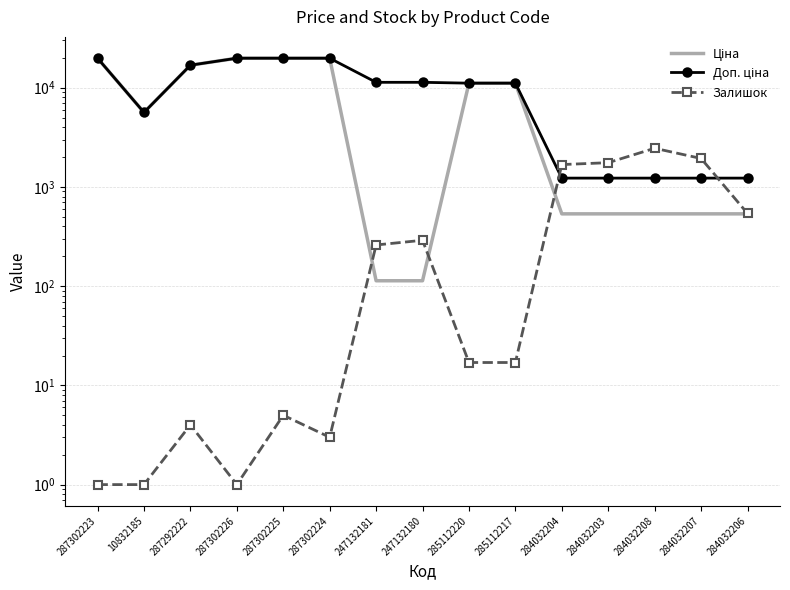

What is the average value of the Залишок series?

597.7